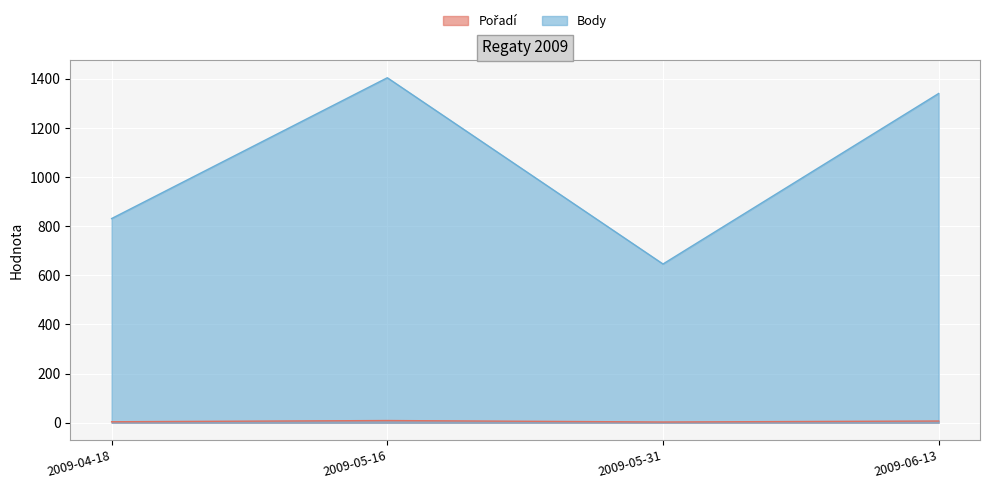

At which label is Pořadí closest to 6?

2009-06-13